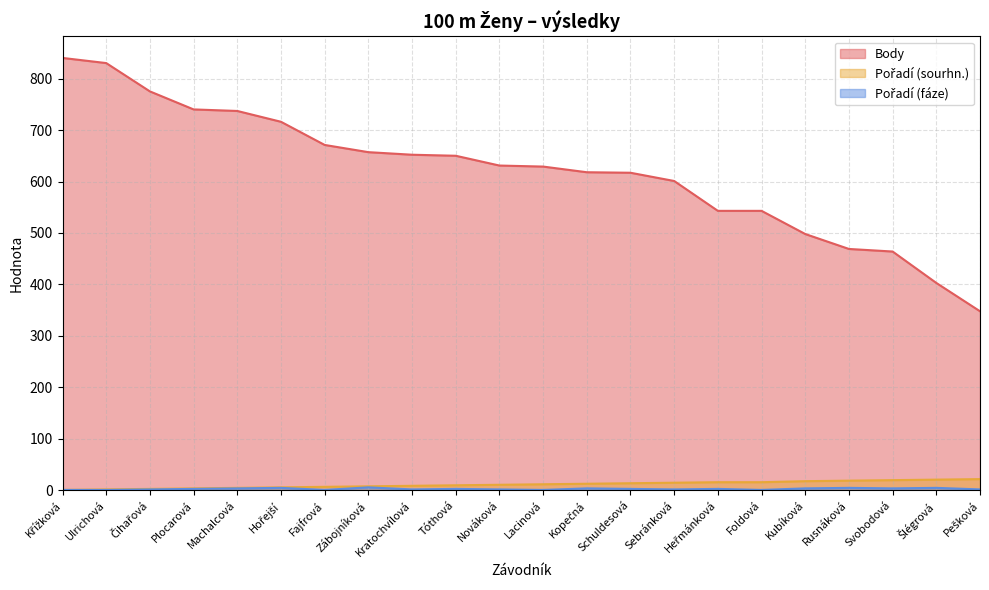

At how many categories does at least one series exceed 610?

14